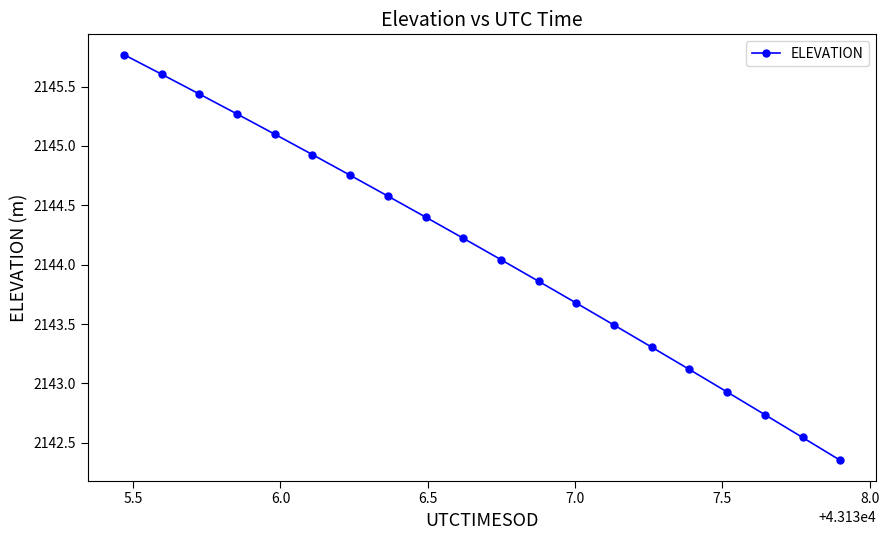

What is the maximum value shown in the chart?

2145.8